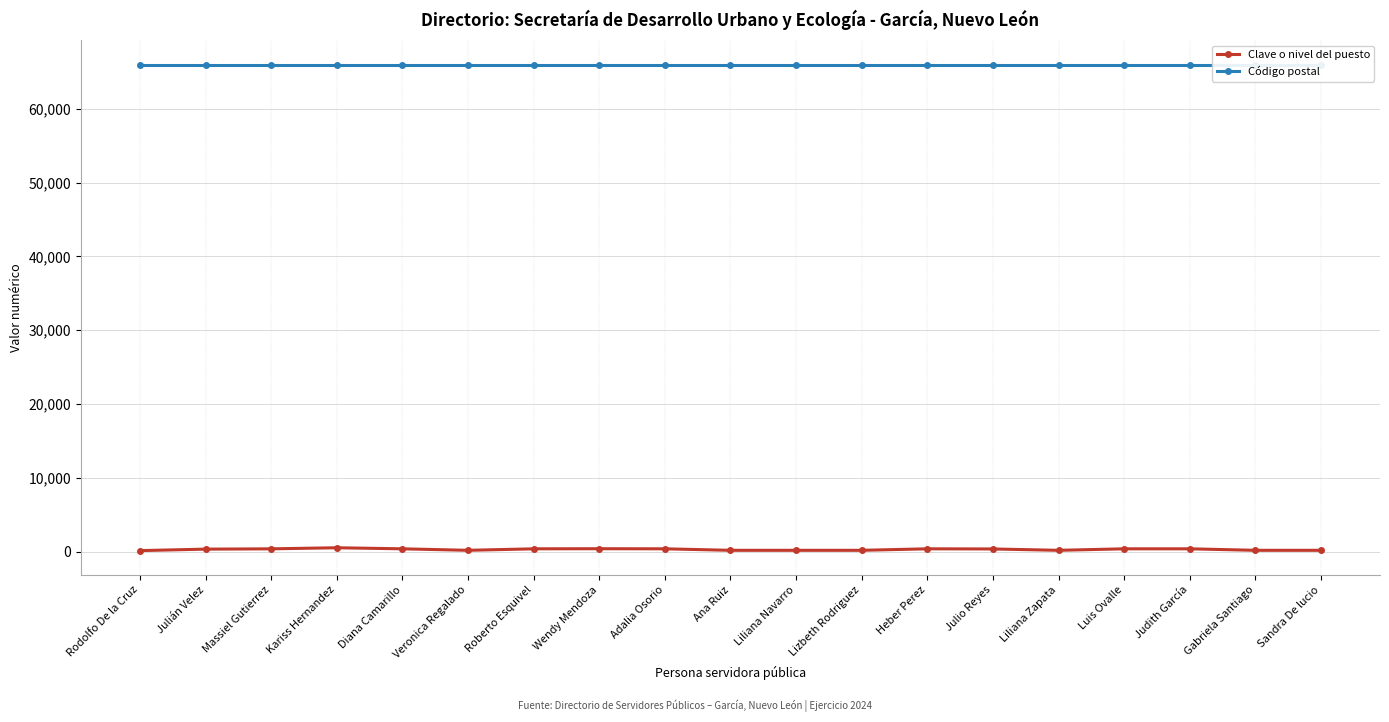

True or false: Clave o nivel del puesto and Código postal cross at least once.

False